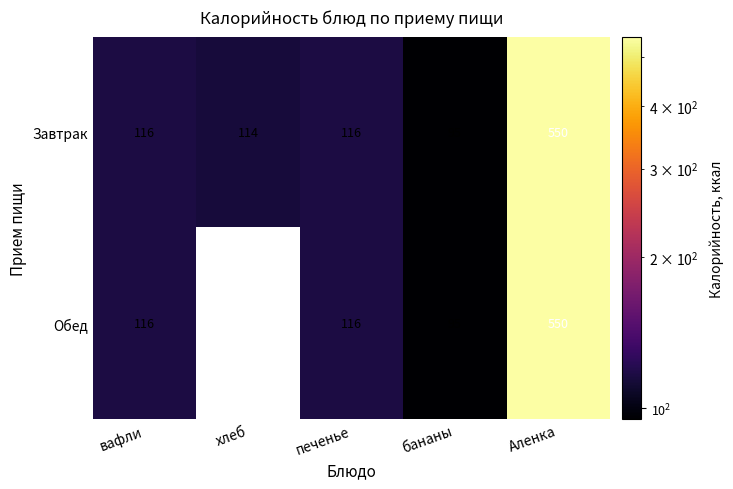

What is the highest value of the Завтрак series?

550